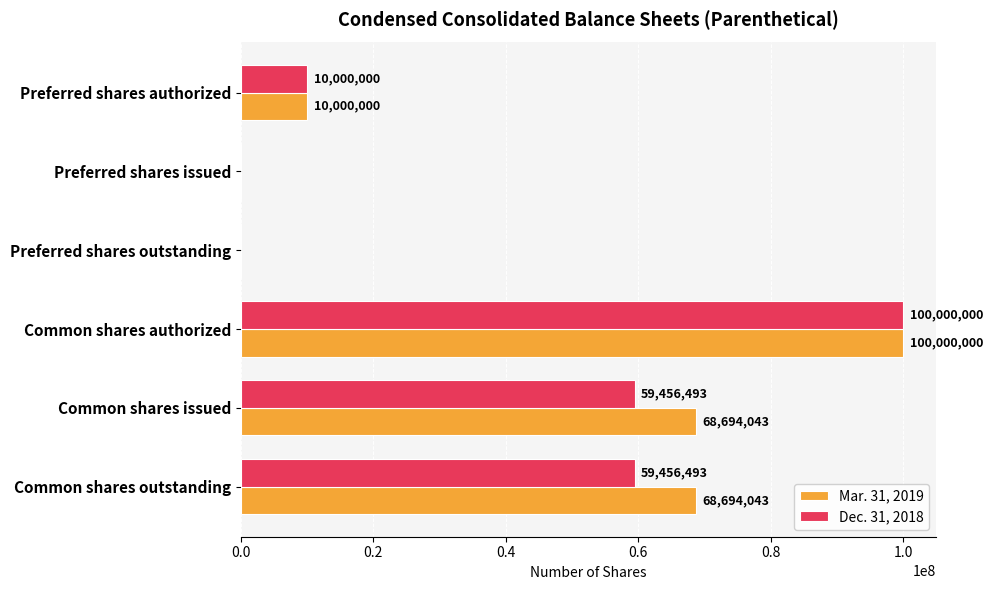

What is the sum of all Mar. 31, 2019 values?

247388086